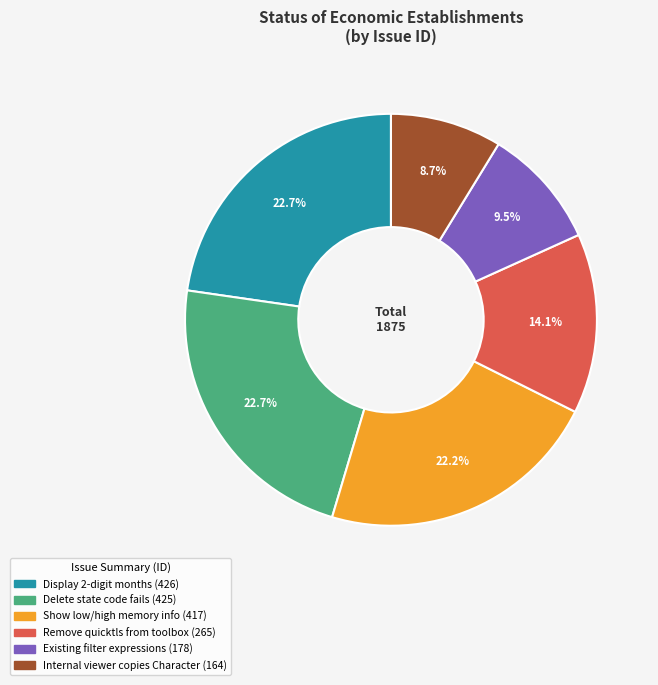

To the nearest percent, what portion does Display 2-digit months represent?

23%